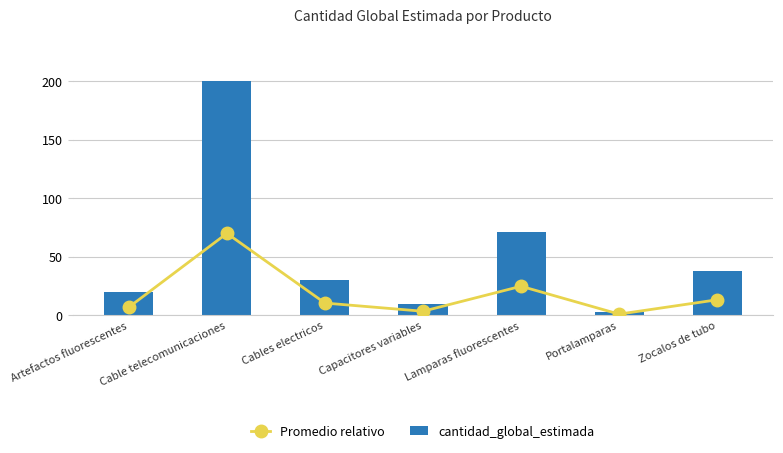

Reading left to right, transcribe all the data shown in this chart.

Promedio relativo: 7.0	70.0	10.5	3.5	24.8	1.0	13.3
cantidad_global_estimada: 20.0	200.0	30.0	10.0	71.0	3.0	38.0